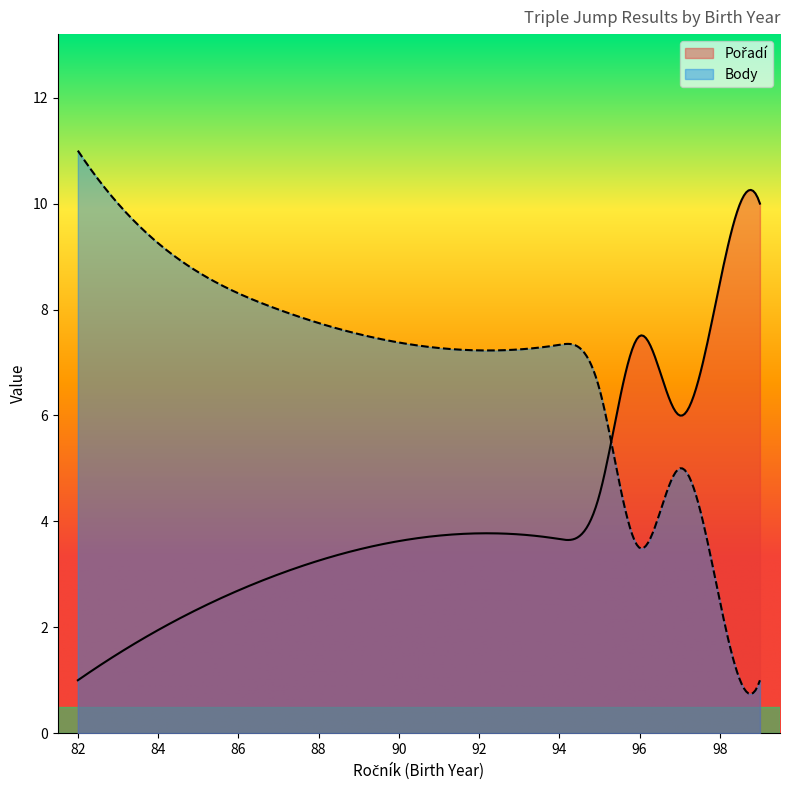

Reading left to right, list all the values displayed in this chart.

Pořadí: 1	2	3	4	5	6	7	8	9	10	1	2	3	4	5	6	7	8	9	10
Body: 11	9	8	7	6	5	4	3	2	1	11	9	8	7	6	5	4	3	2	1